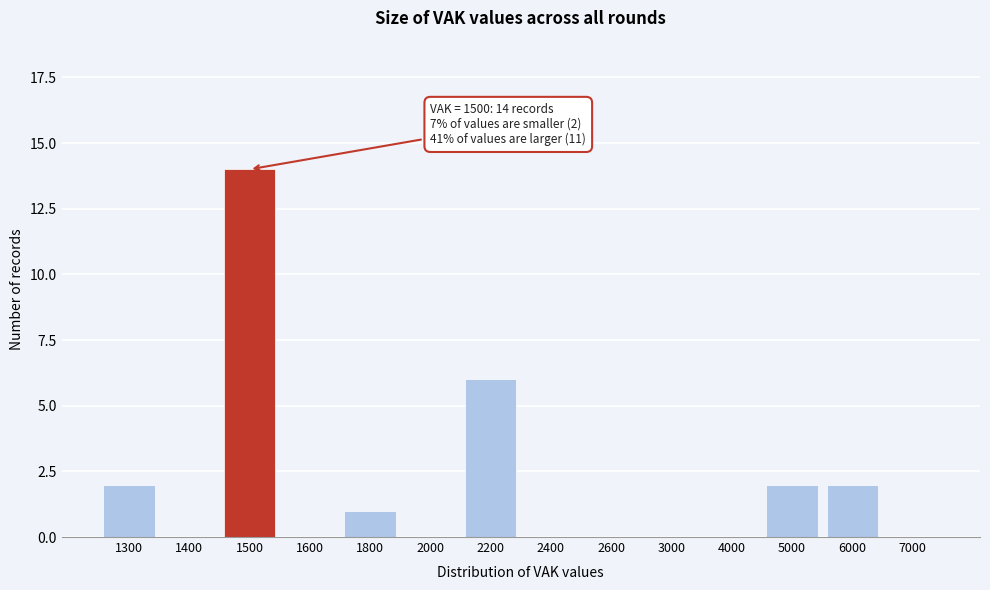

Reading left to right, transcribe all the data shown in this chart.

1300=2	1400=0	1500=14	1600=0	1800=1	2000=0	2200=6	2400=0	2600=0	3000=0	4000=0	5000=2	6000=2	7000=0